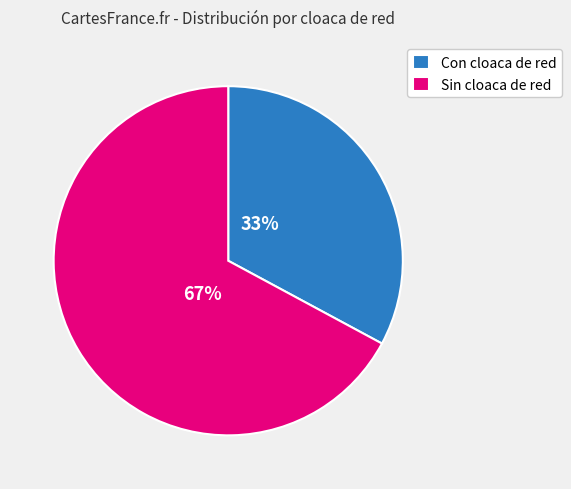

To the nearest percent, what is the difference between the largest and smallest slice percentages?

34%